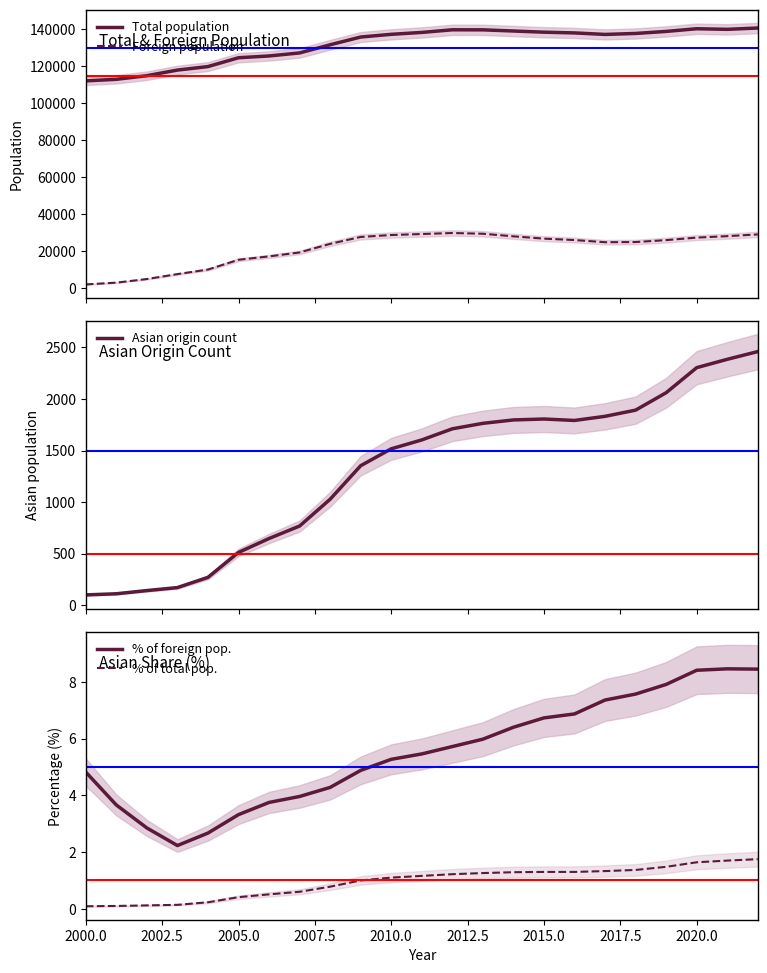

True or false: Asian origin count and Total population cross at least once.

False